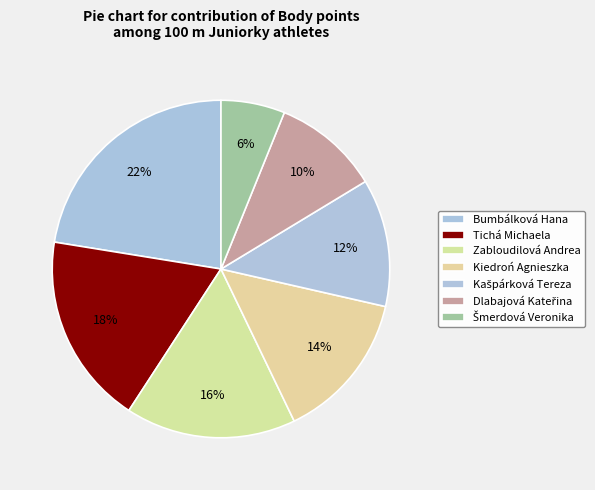

Count the number of slices in the pie.

7